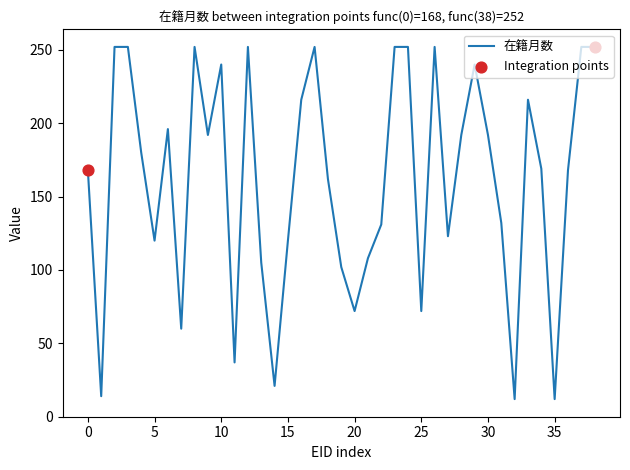

What is the difference between the maximum and minimum values?

240